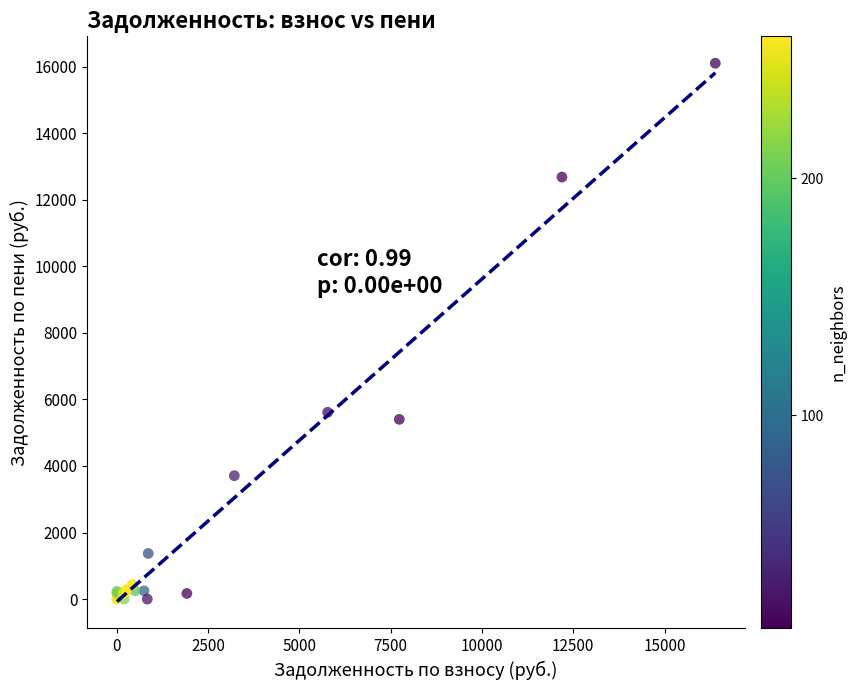

What Y value in the scatter plot is closest to 8048?

5611.0